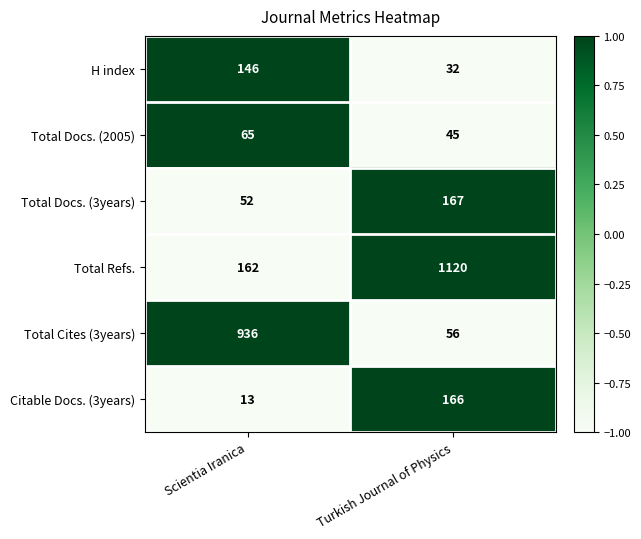

What is the greatest value displayed?

1120